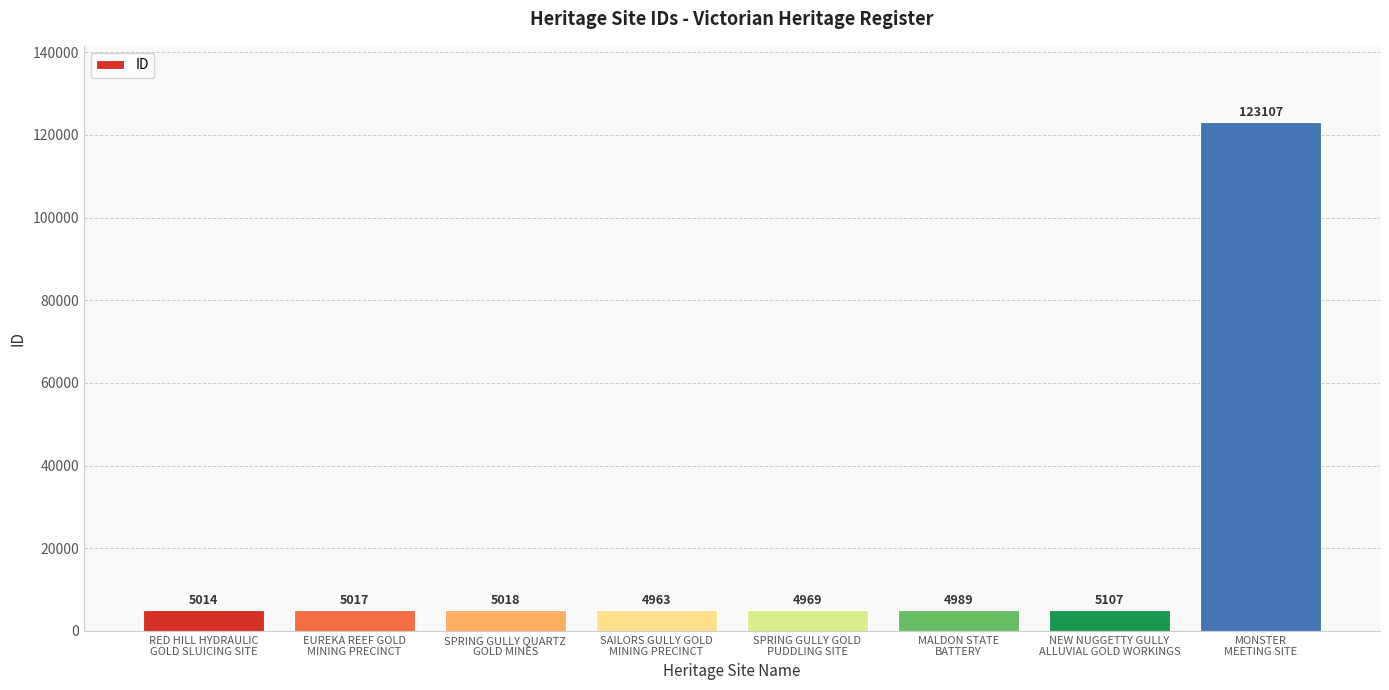

What is the minimum value shown in the chart?

4963